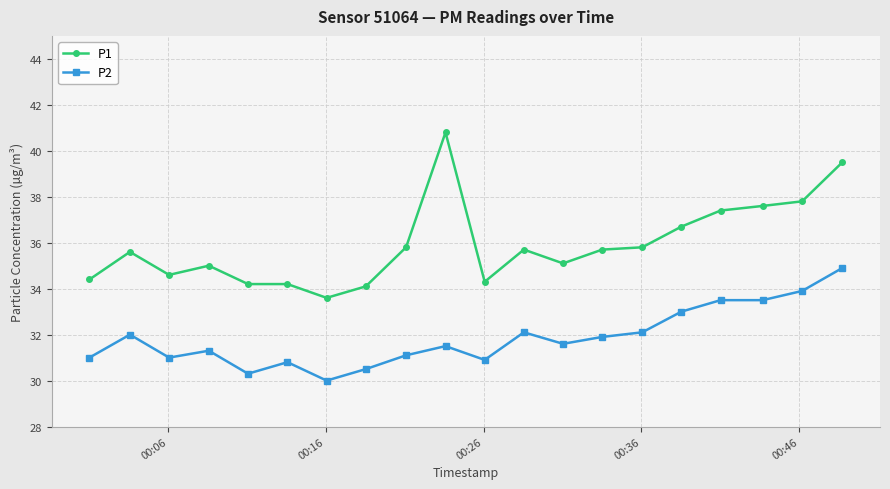

Which series has the largest range (max minus min)?

P1